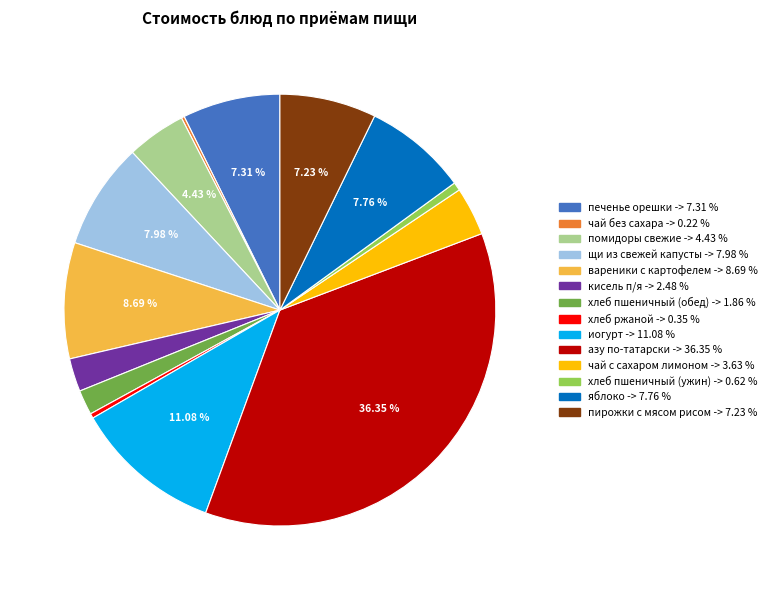

What is the largest slice in the pie chart?

азу по-татарски